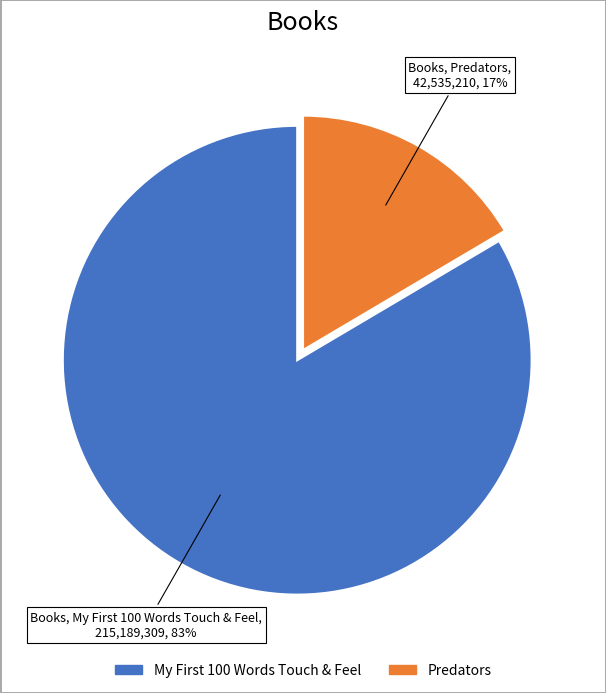

How many slices are in this pie chart?

2